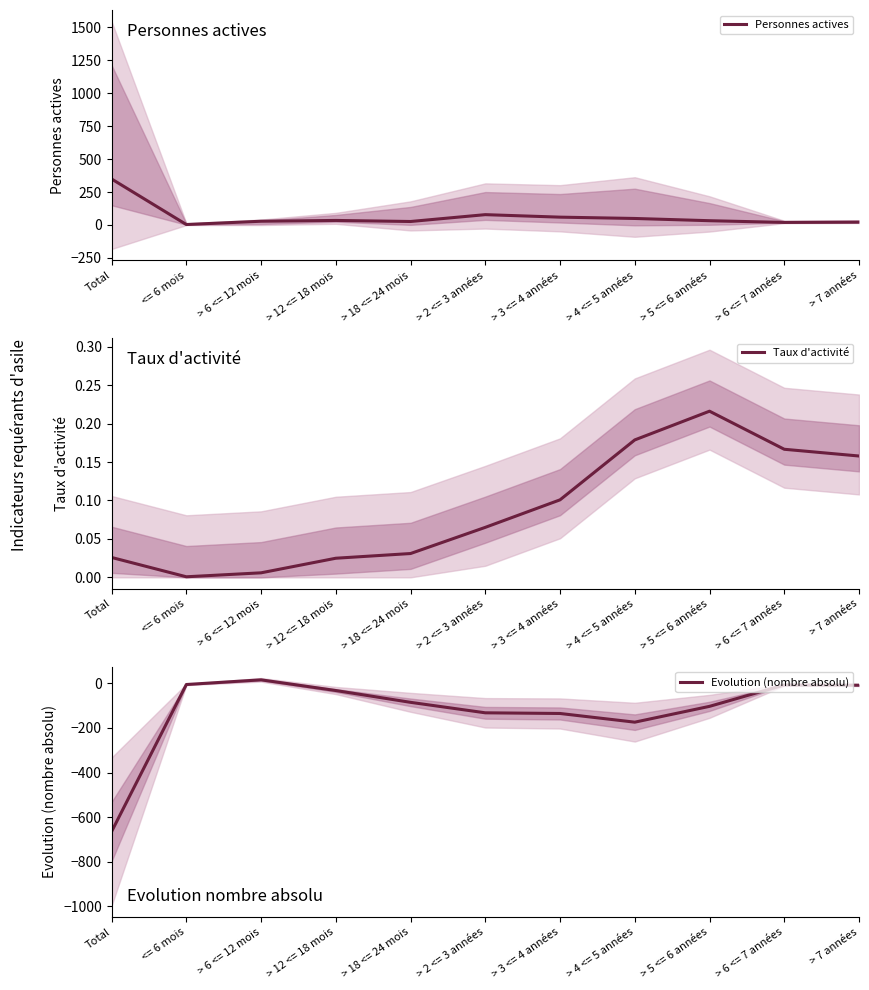

What is the sum of the Taux d'activité values at > 18 <= 24 mois and > 12 <= 18 mois?

0.1